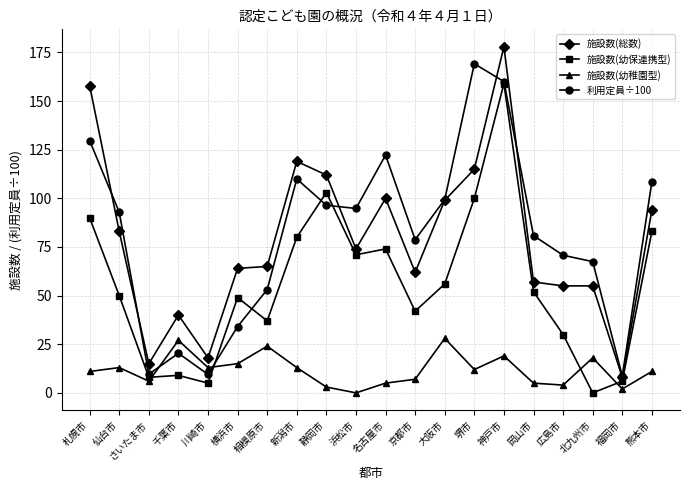

Which series has the largest range (max minus min)?

施設数(総数)